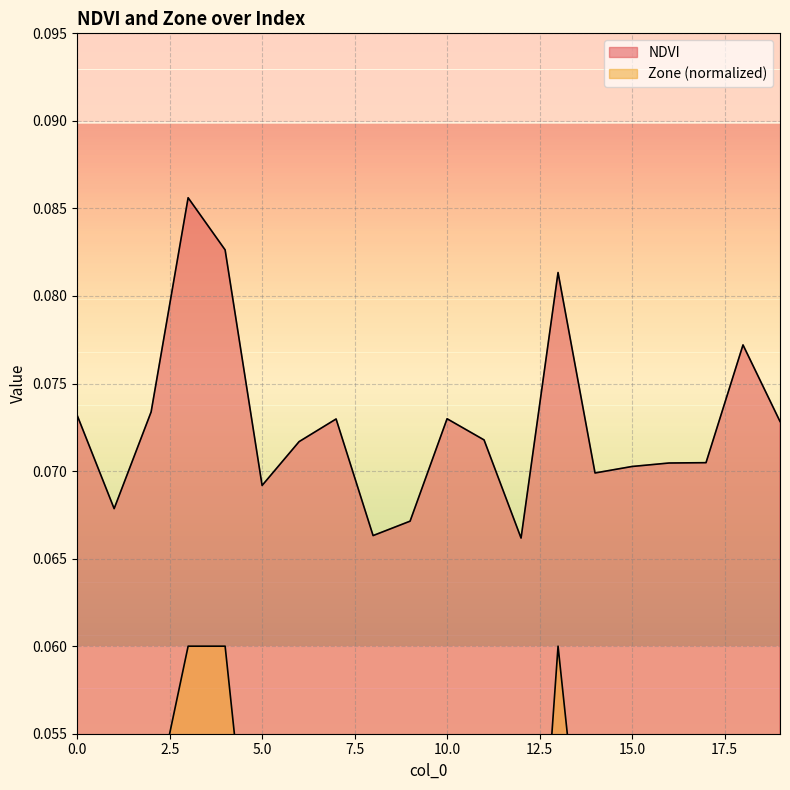

What is the maximum value shown in the chart?

0.1